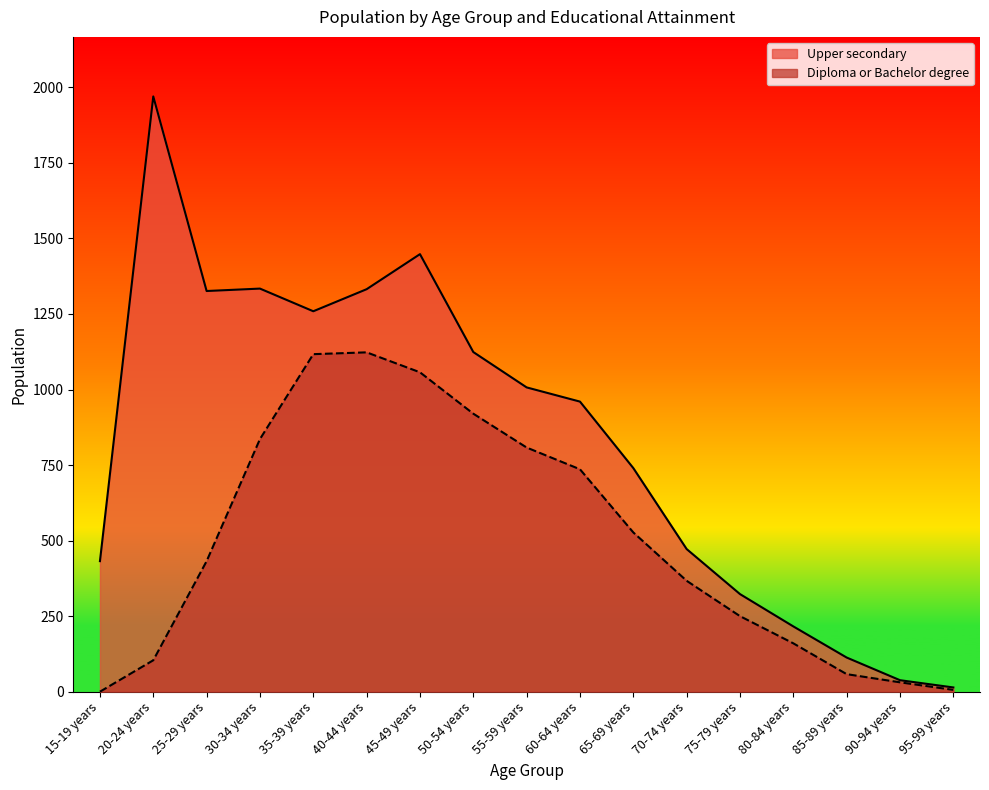

The value of Diploma or Bachelor degree at 80-84 years is 160. True or false?

True